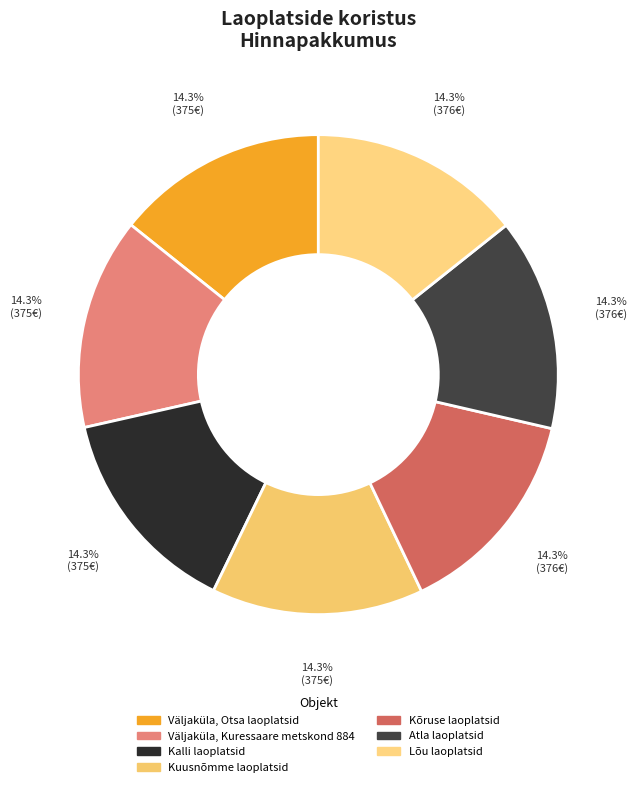

Which slice is the largest?

Kõruse laoplatsid